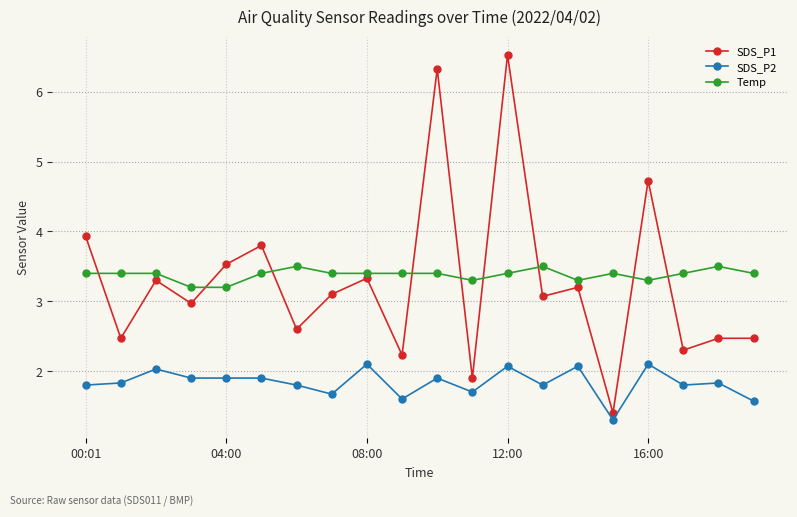

True or false: Temp and SDS_P1 cross at least once.

True